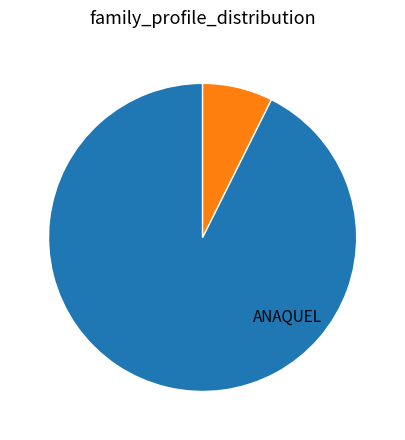

Does any single category account for the majority?

Yes